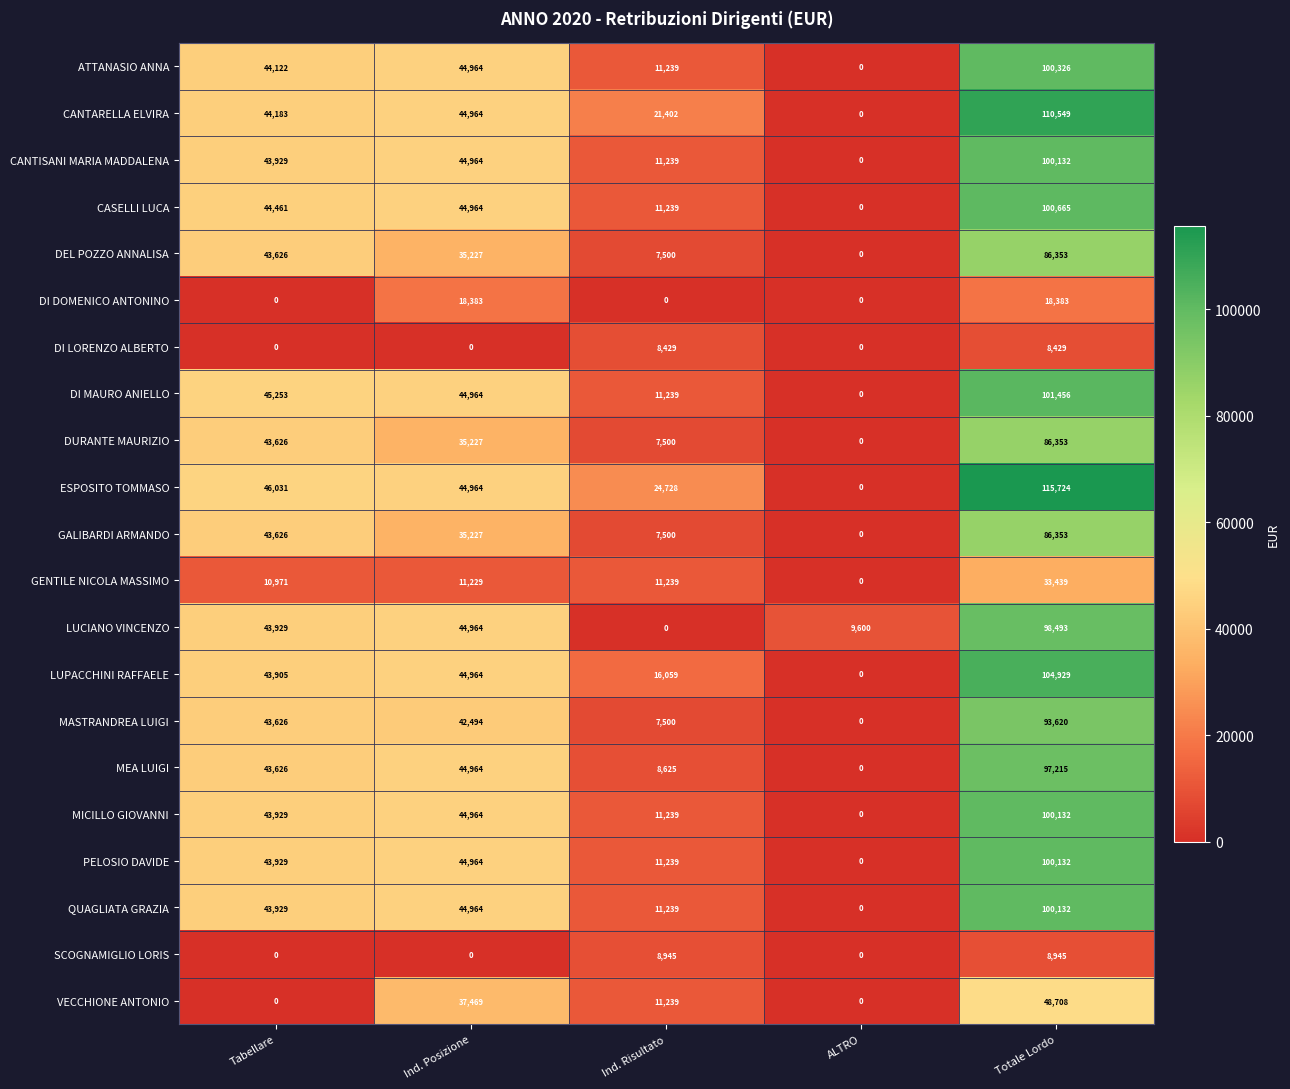

Rank the categories by GENTILE NICOLA MASSIMO value from highest to lowest.

Totale Lordo, Ind. Risultato, Ind. Posizione, Tabellare, ALTRO